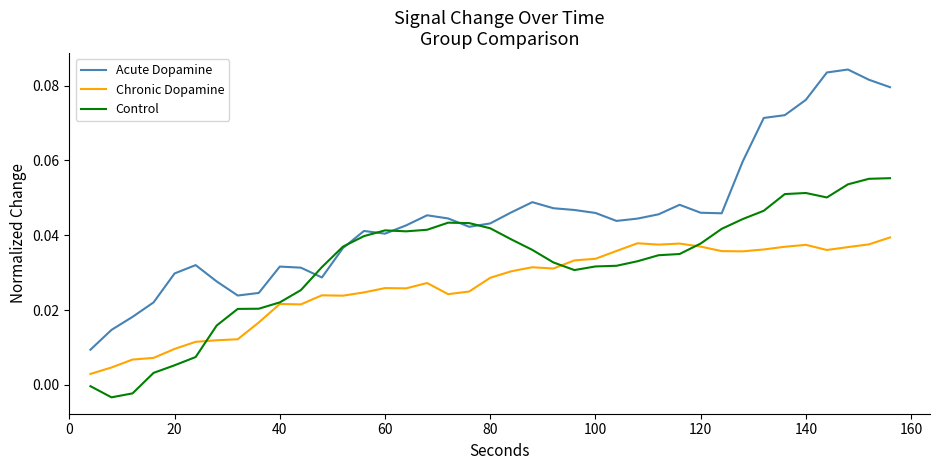

Rank the series by their maximum value, from highest to lowest.

Acute Dopamine, Control, Chronic Dopamine